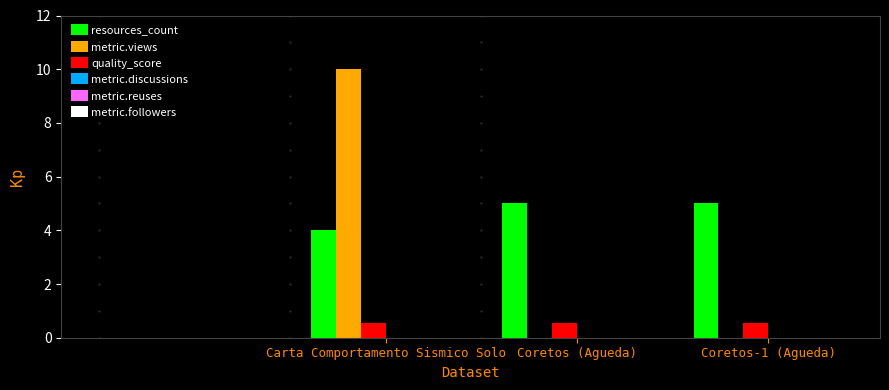

What value does the quality_score series have at Coretos (Agueda)?

0.6